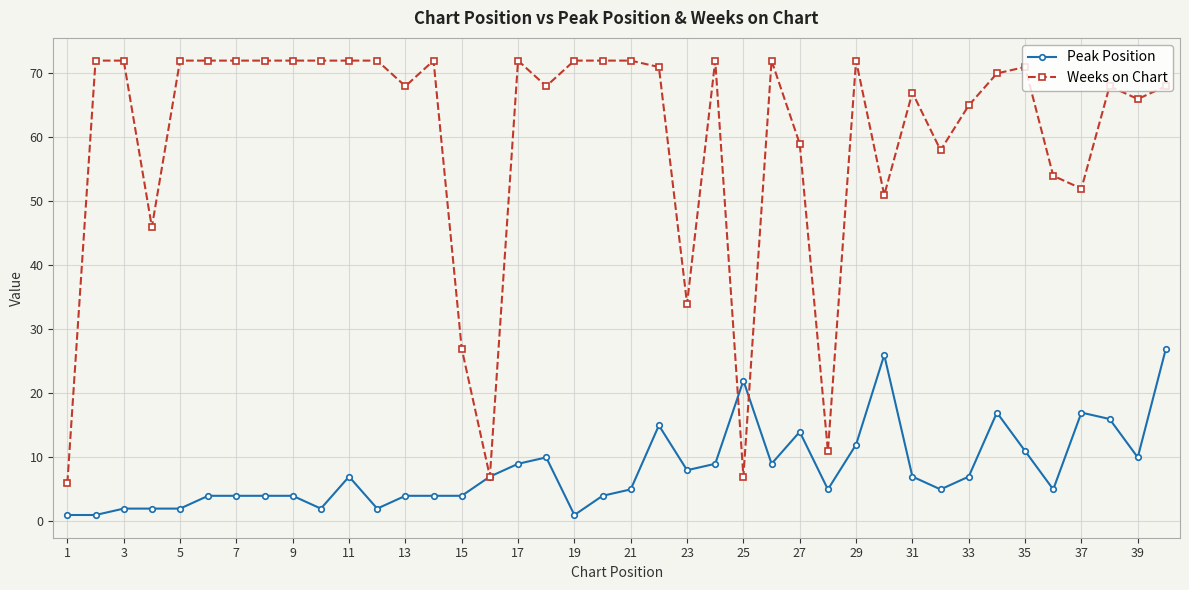

Which series has the largest range (max minus min)?

Weeks on Chart